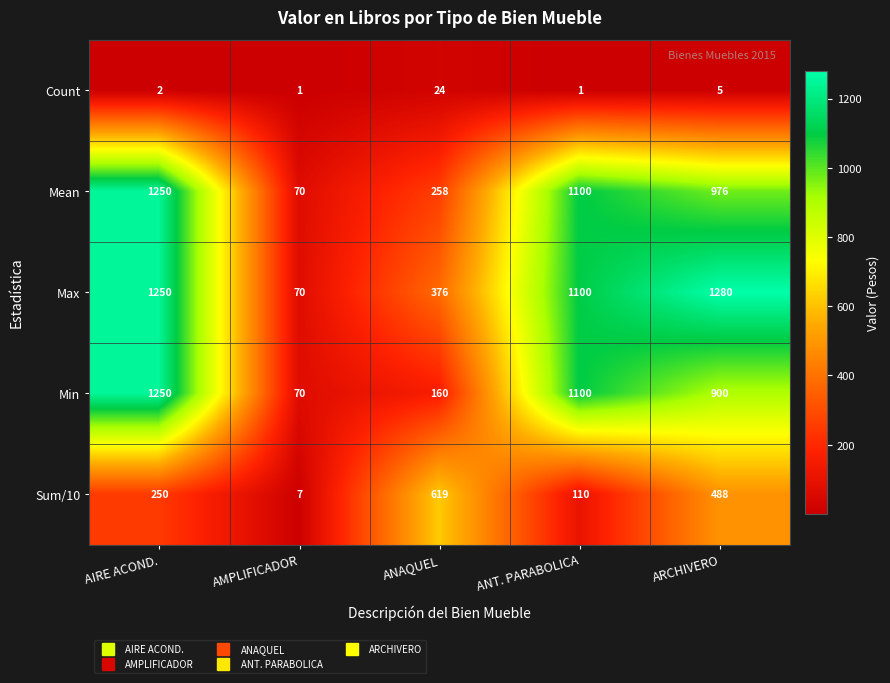

Which series has the widest spread of values?

Max